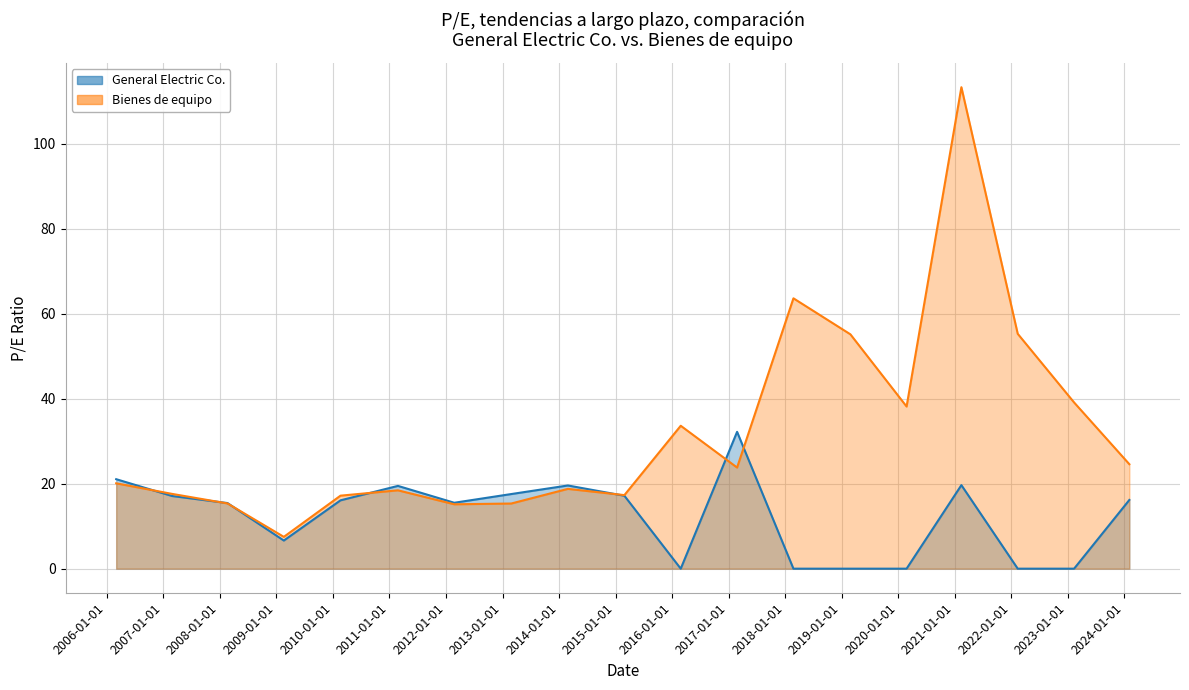

Which series ends up on top after the final intersection of General Electric Co. and Bienes de equipo?

Bienes de equipo